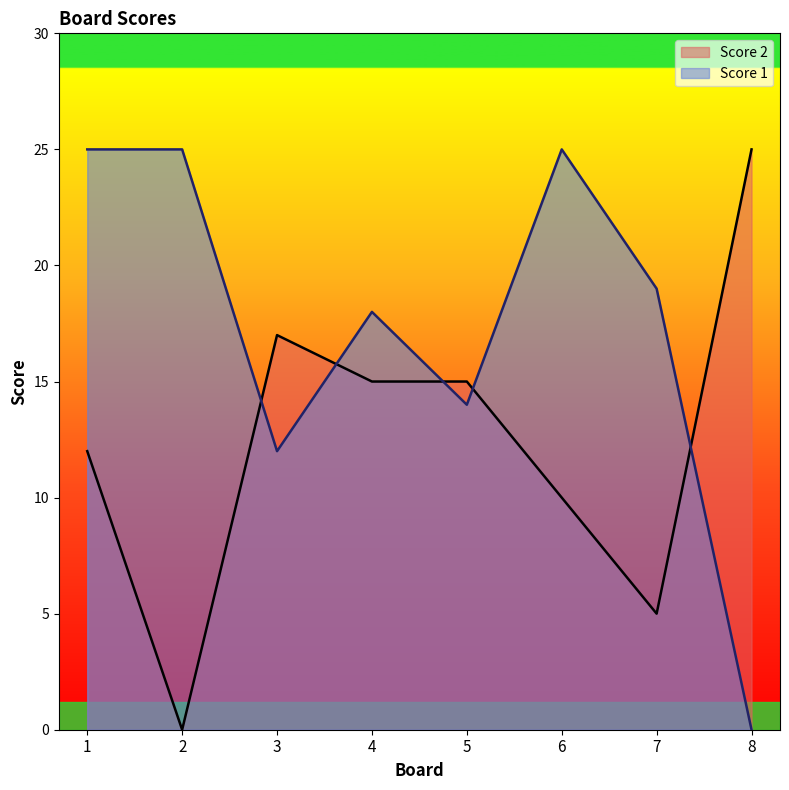

How many lines are shown in the chart?

2